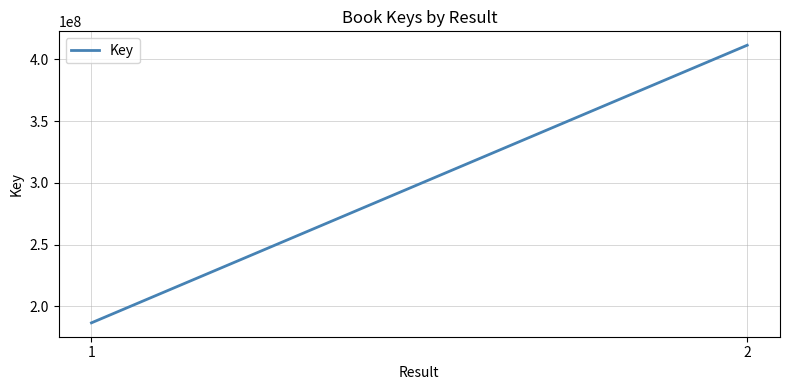

Reading right to left, transcribe all the data shown in this chart.

2=411522443	1=186717766